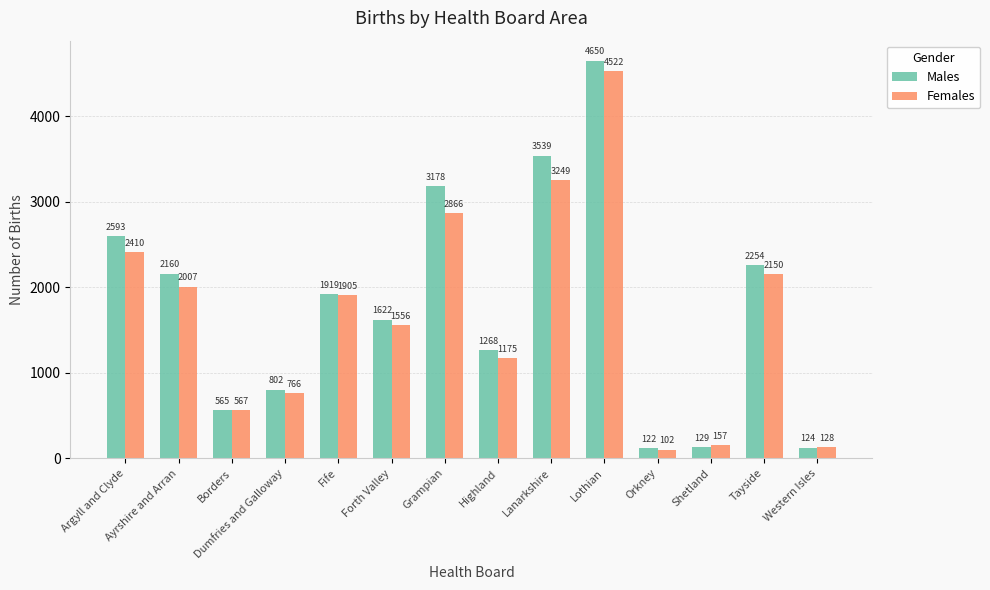

Reading left to right, transcribe all the data shown in this chart.

Males: 2593	2160	565	802	1919	1622	3178	1268	3539	4650	122	129	2254	124
Females: 2410	2007	567	766	1905	1556	2866	1175	3249	4522	102	157	2150	128